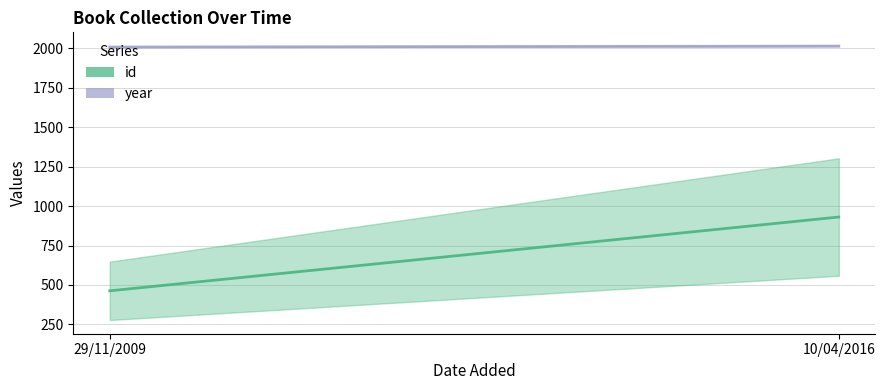

List the labels in order of id value, smallest first.

29/11/2009, 10/04/2016